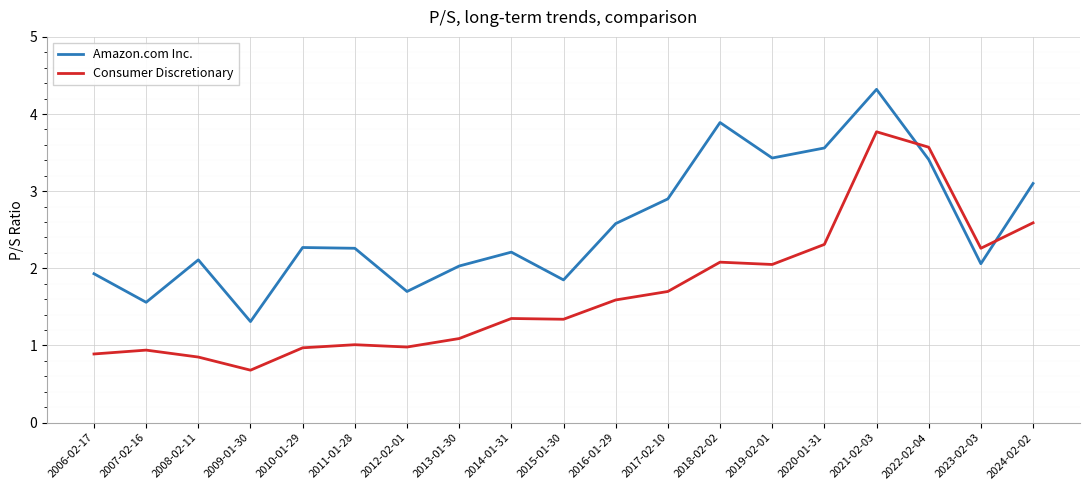

At how many categories does at least one series exceed 3?

6